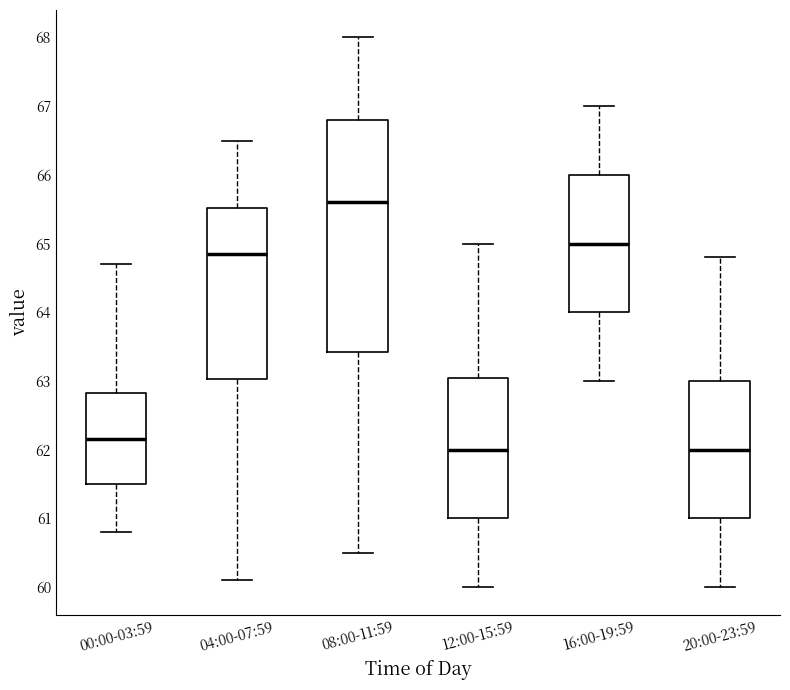

Reading left to right, read every box against the y-axis: the position of its median line, the range the box covers, and the ends of its whiskers. The values are not printed on the chart, so give them approximately, as read against the axis.

00:00-03:59: median 62.2, box 61.5 to 62.8, whiskers 60.8 to 64.7
04:00-07:59: median 64.9, box 63.0 to 65.5, whiskers 60.1 to 66.5
08:00-11:59: median 65.6, box 63.4 to 66.8, whiskers 60.5 to 68.0
12:00-15:59: median 62.0, box 61.0 to 63.1, whiskers 60.0 to 65.0
16:00-19:59: median 65.0, box 64.0 to 66.0, whiskers 63.0 to 67.0
20:00-23:59: median 62.0, box 61.0 to 63.0, whiskers 60.0 to 64.8